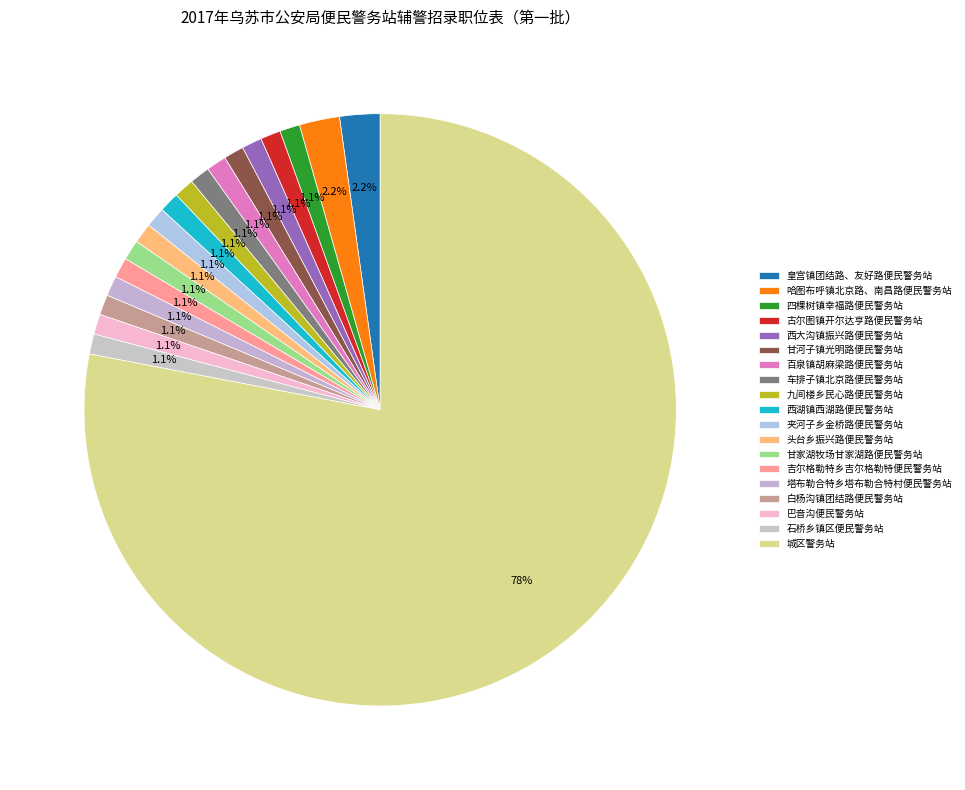

Is it true that 百泉镇胡麻梁路便民警务站 is 7% of the pie?

False